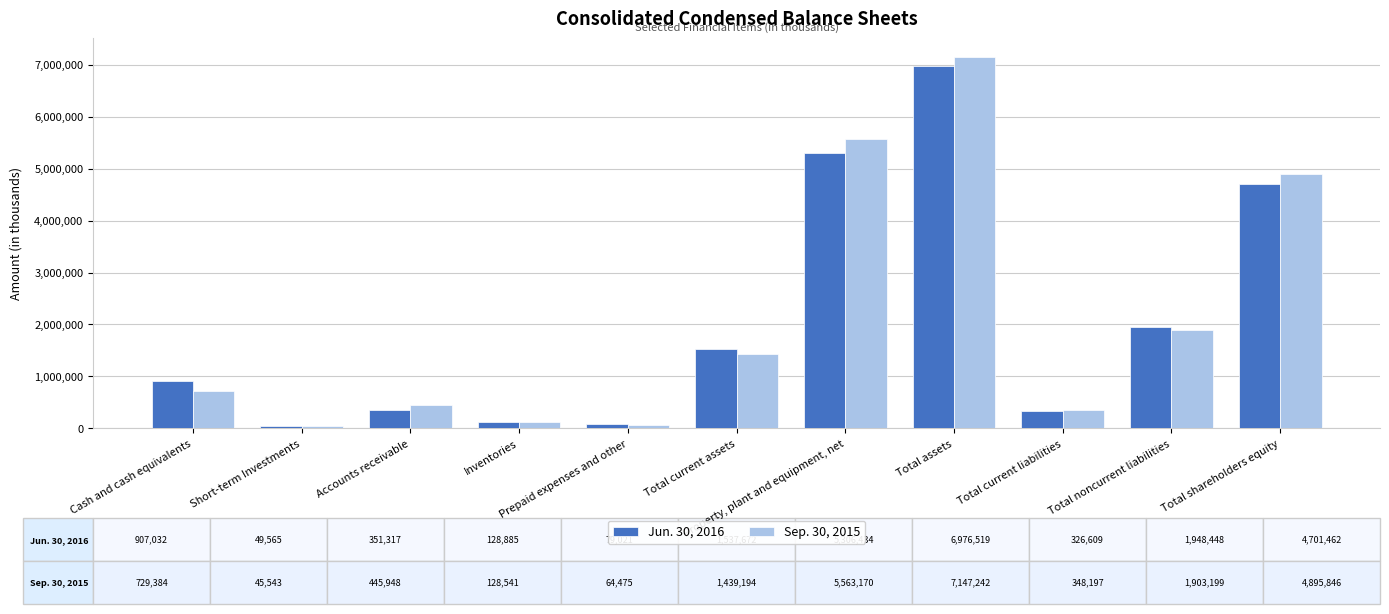

At which category is the sum across all series the highest?

Total assets